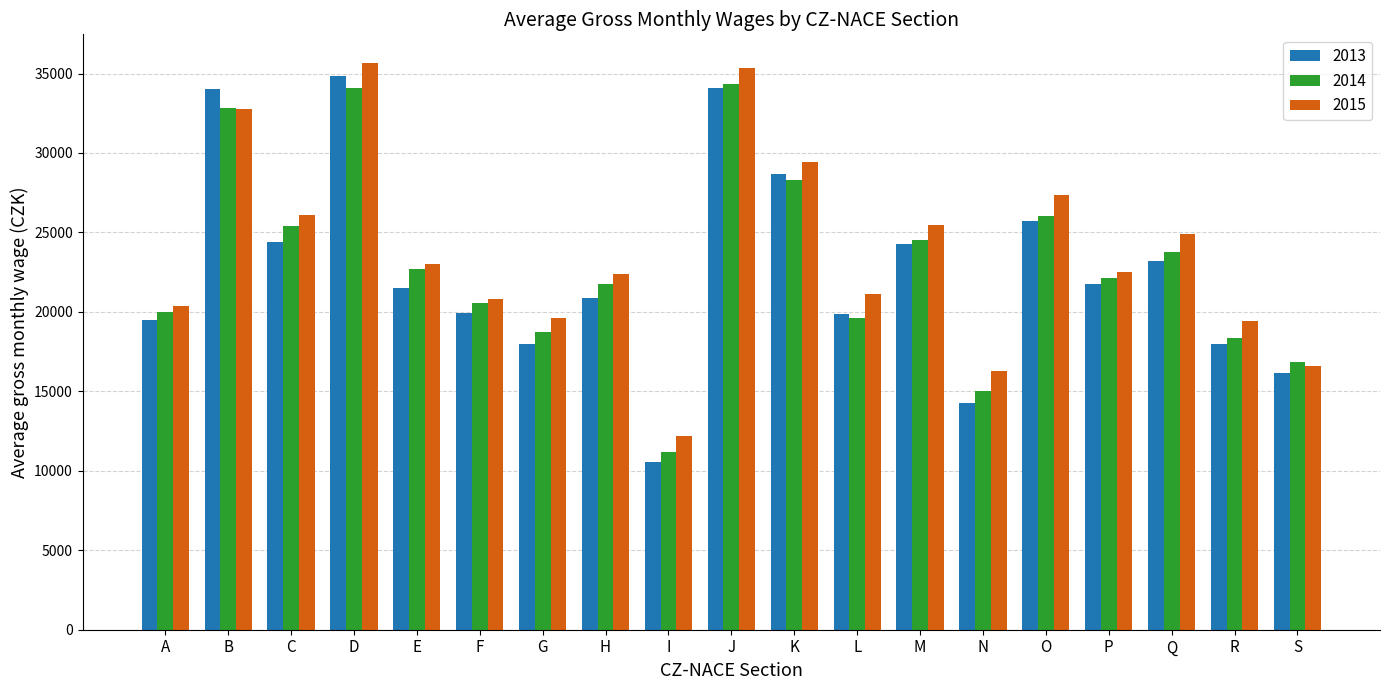

What is the spread (max minus min) of values at L?

1530